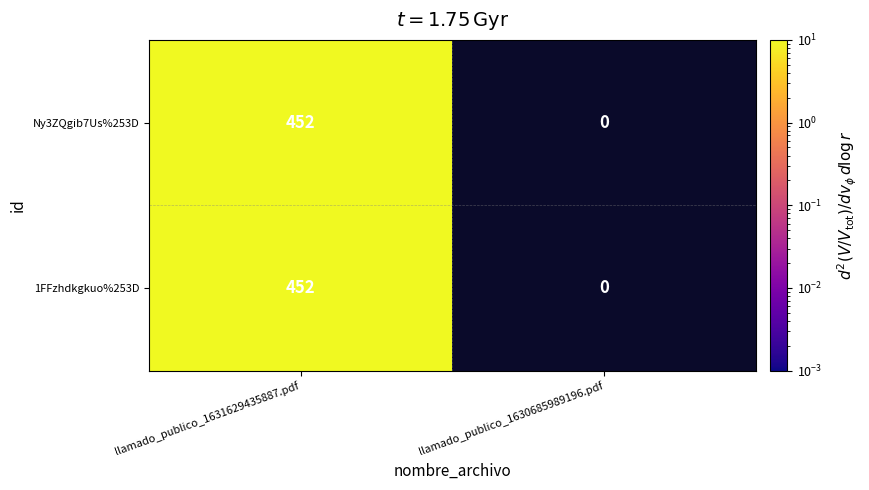

True or false: Ny3ZQgib7Us%253D has a value of 278 at llamado_publico_1630685989196.pdf.

False